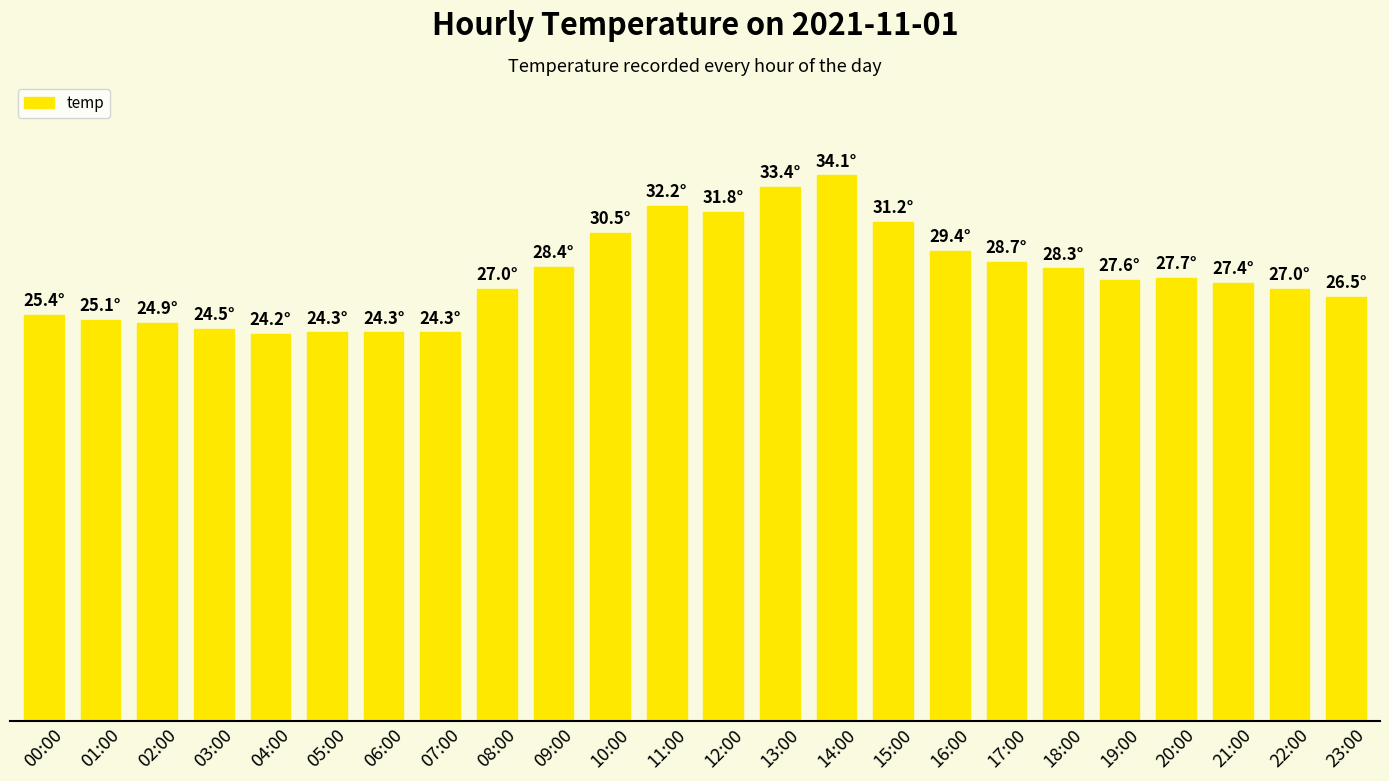

Count the number of values greater than 27.

13